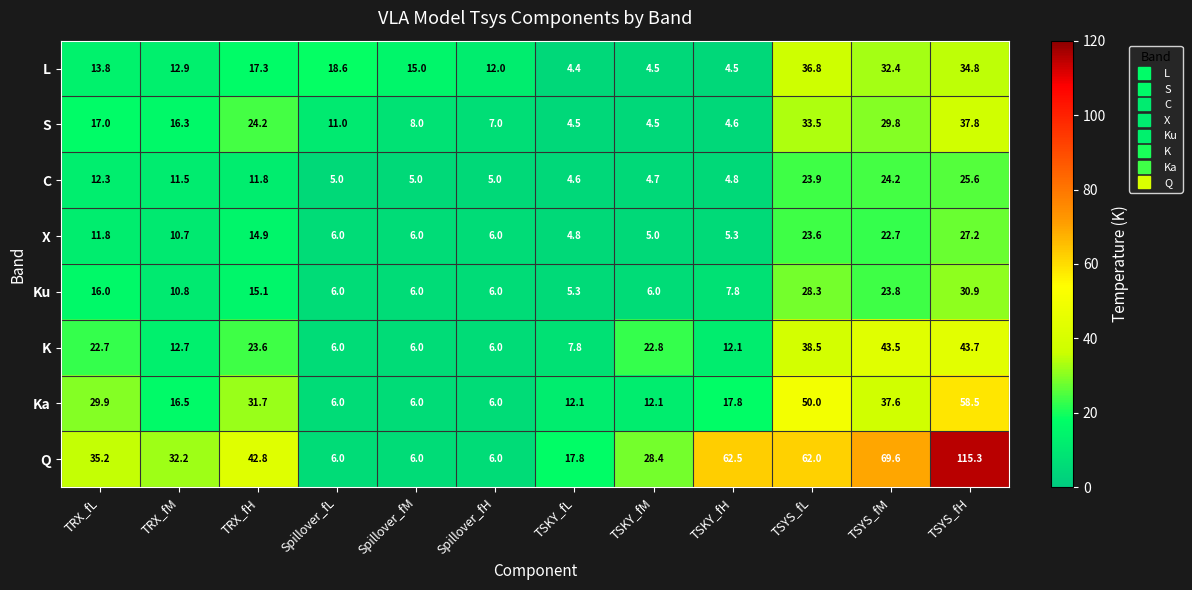

How many categories are shown in the chart?

12